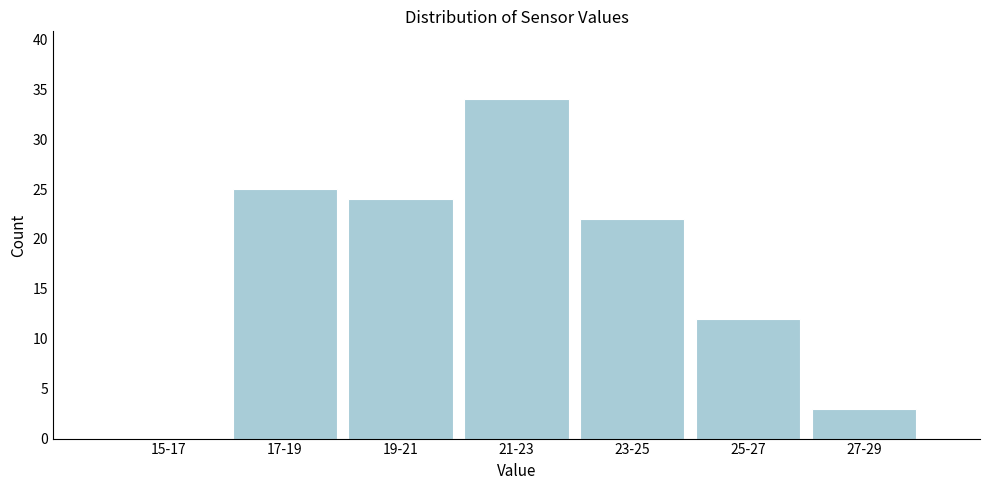

Reading left to right, extract all data points from this chart.

15-17=0	17-19=25	19-21=24	21-23=34	23-25=22	25-27=12	27-29=3